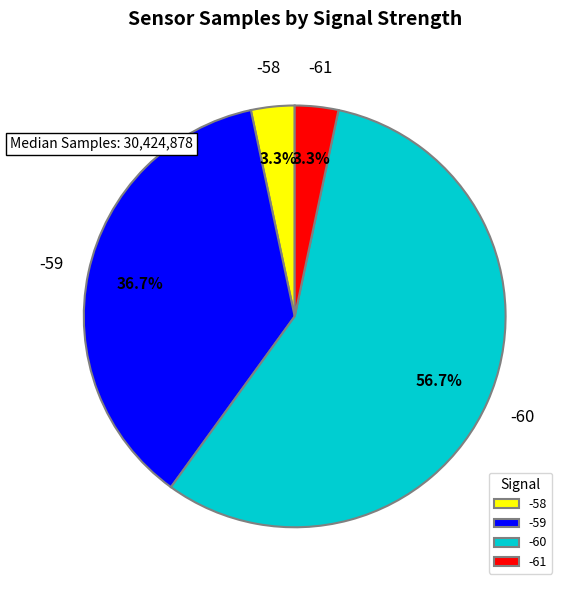

To the nearest percent, what percentage of the pie is -59?

37%